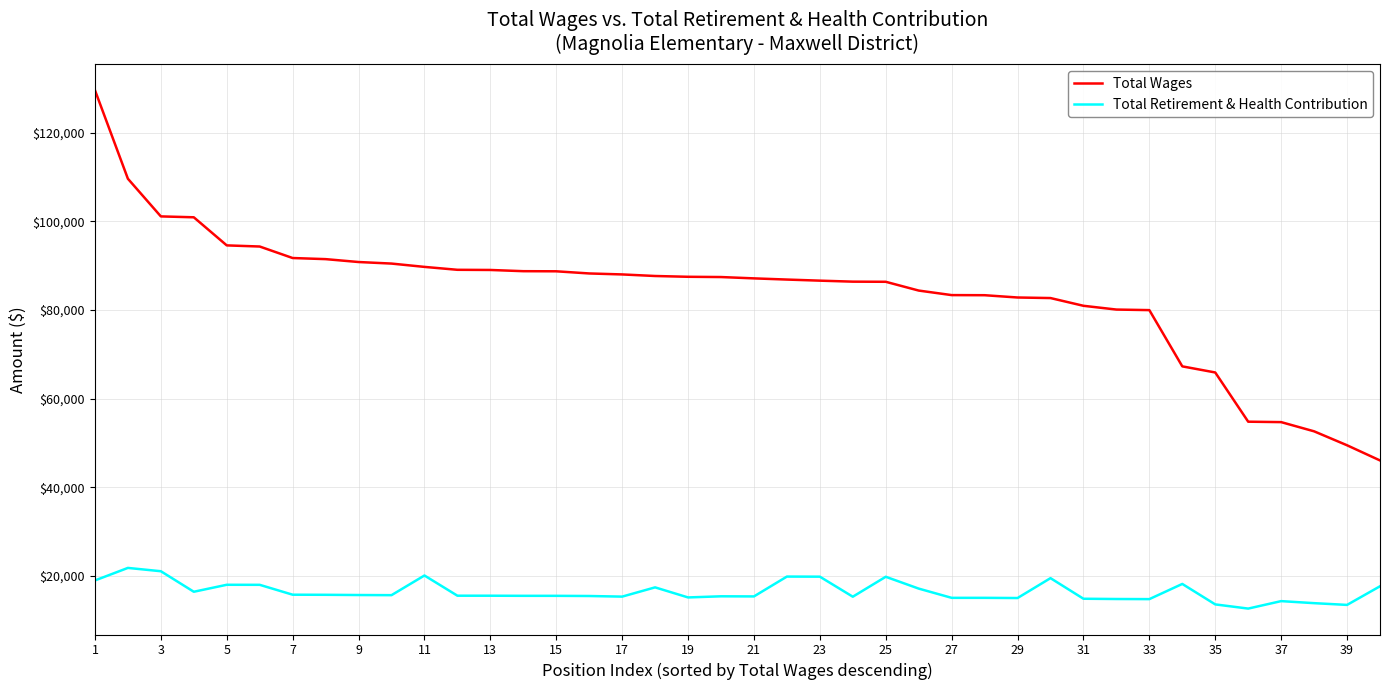

True or false: Total Retirement & Health Contribution and Total Wages intersect in this chart.

False